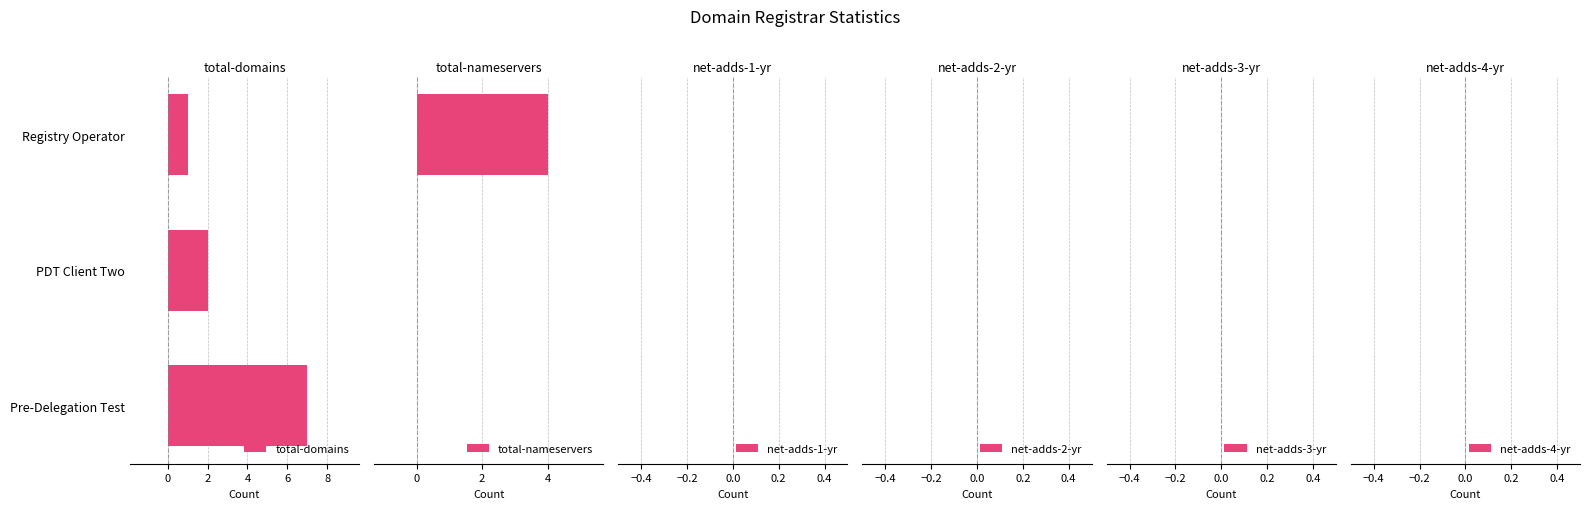

What is the average value of the total-nameservers series?

1.3